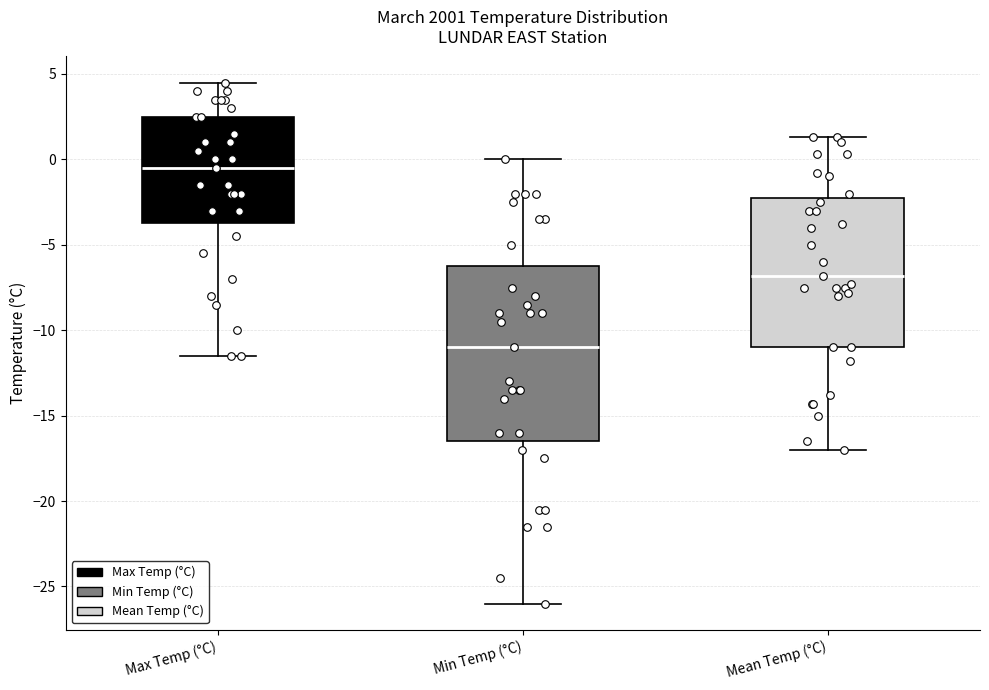

Reading left to right, transcribe this box plot: for each box, give where its median line is, the range the box spans, and where its two whiskers end, as read against the y-axis. The values are not printed on the chart, so give them approximately, as read against the axis.

Max Temp (°C): median -0.5, box -3.5 to 2.5, whiskers -11.5 to 4.5
Min Temp (°C): median -11.0, box -16.5 to -6.0, whiskers -26.0 to 0.0
Mean Temp (°C): median -7.0, box -11.0 to -2.0, whiskers -17.0 to 1.5